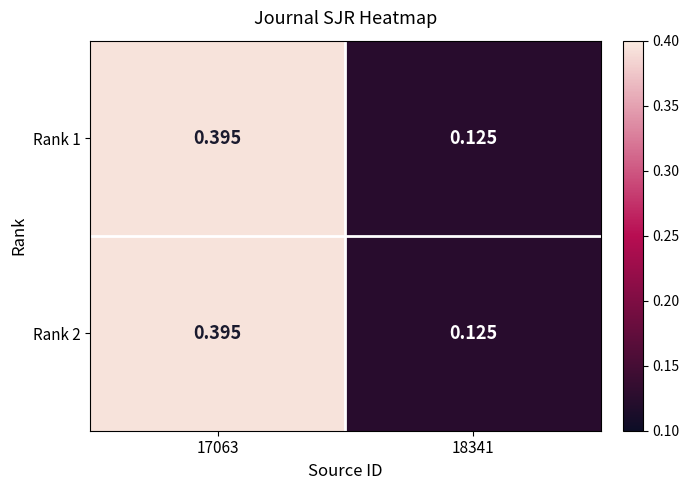

Which label corresponds to the smallest value in the chart?

18341